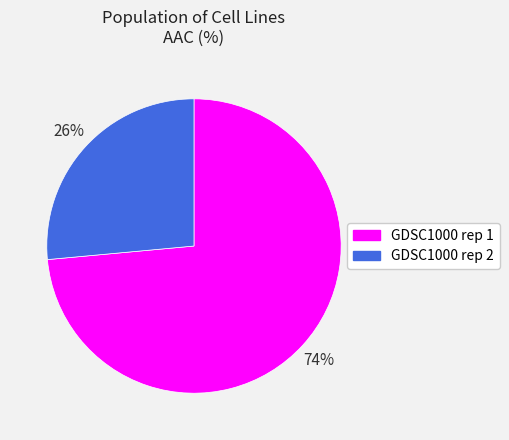

Which has a higher value, GDSC1000 rep 2 or GDSC1000 rep 1?

GDSC1000 rep 1